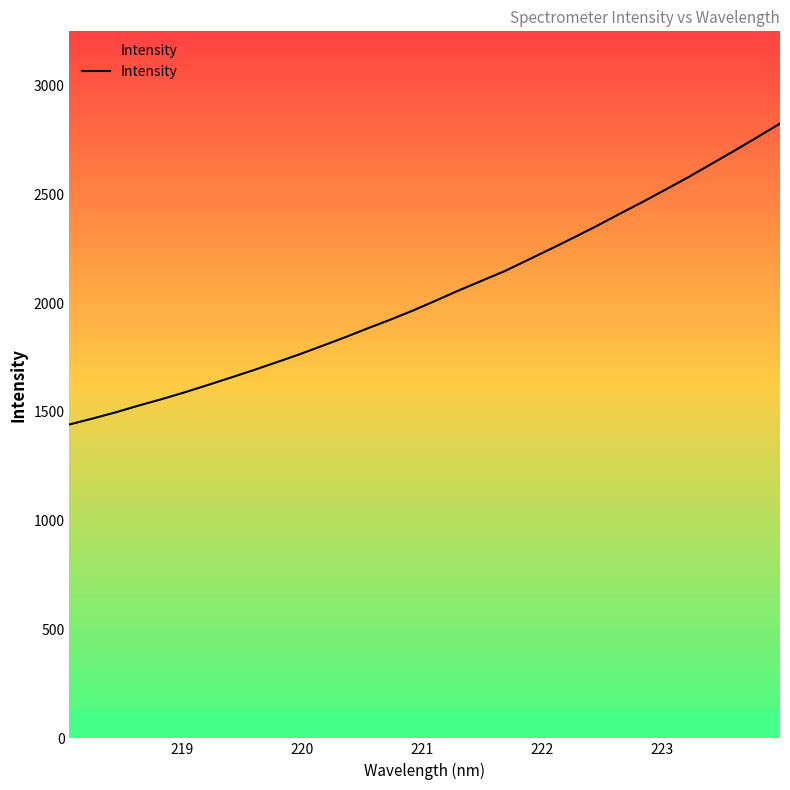

What is the minimum value shown in the chart?

1442.5